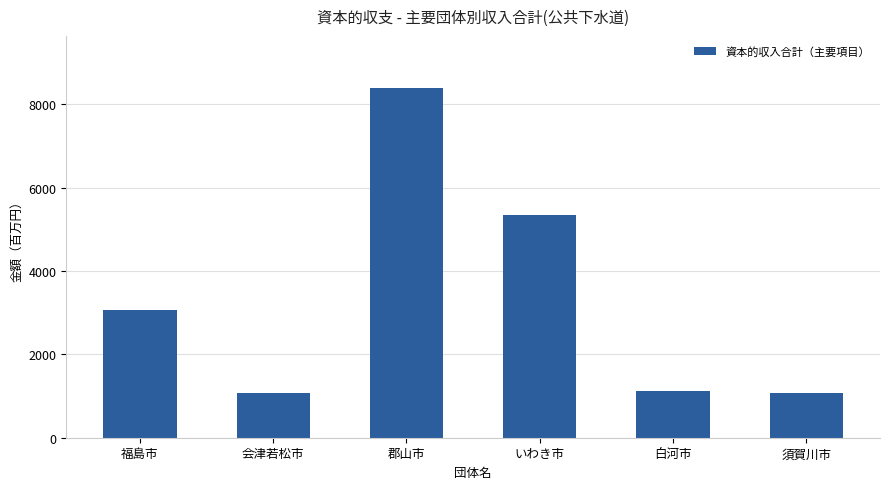

At which label does the data first exceed 3074?

福島市